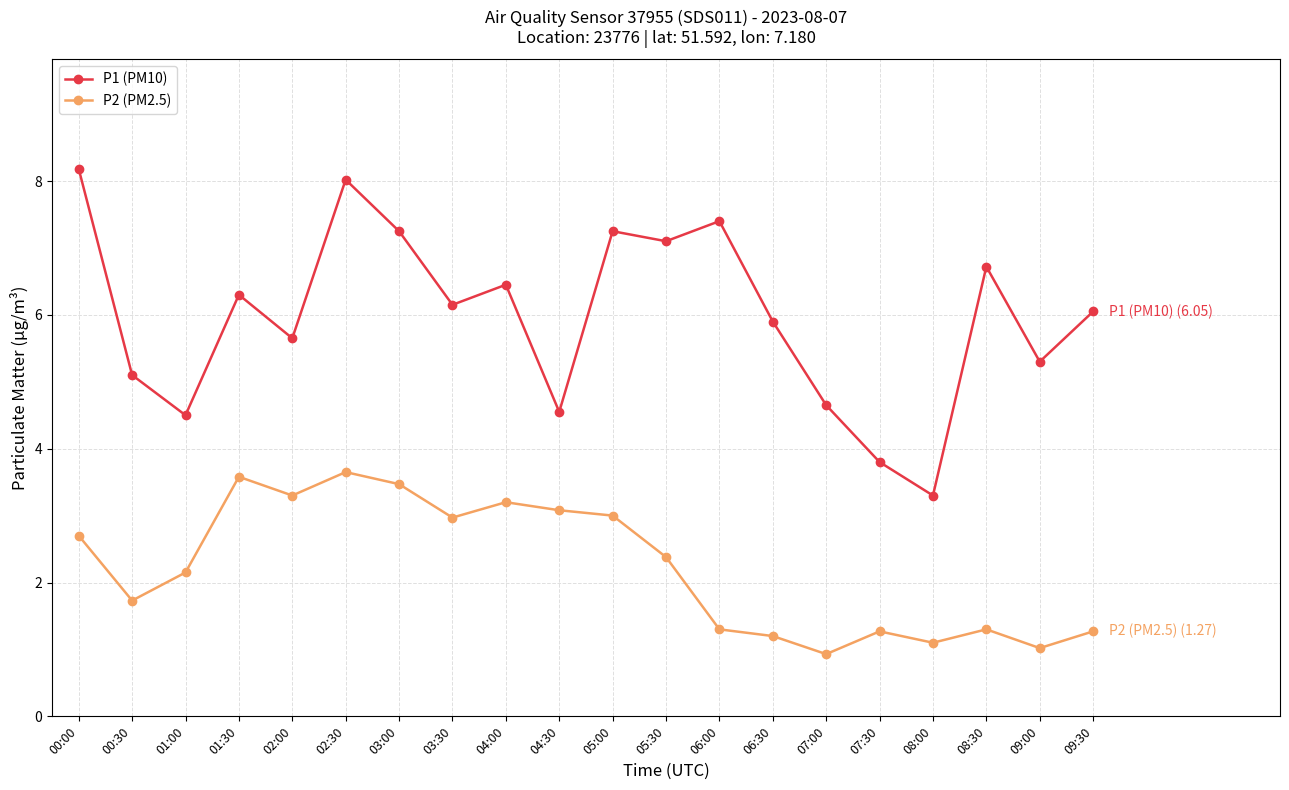

What is the label of the 11th point from the right?

04:30